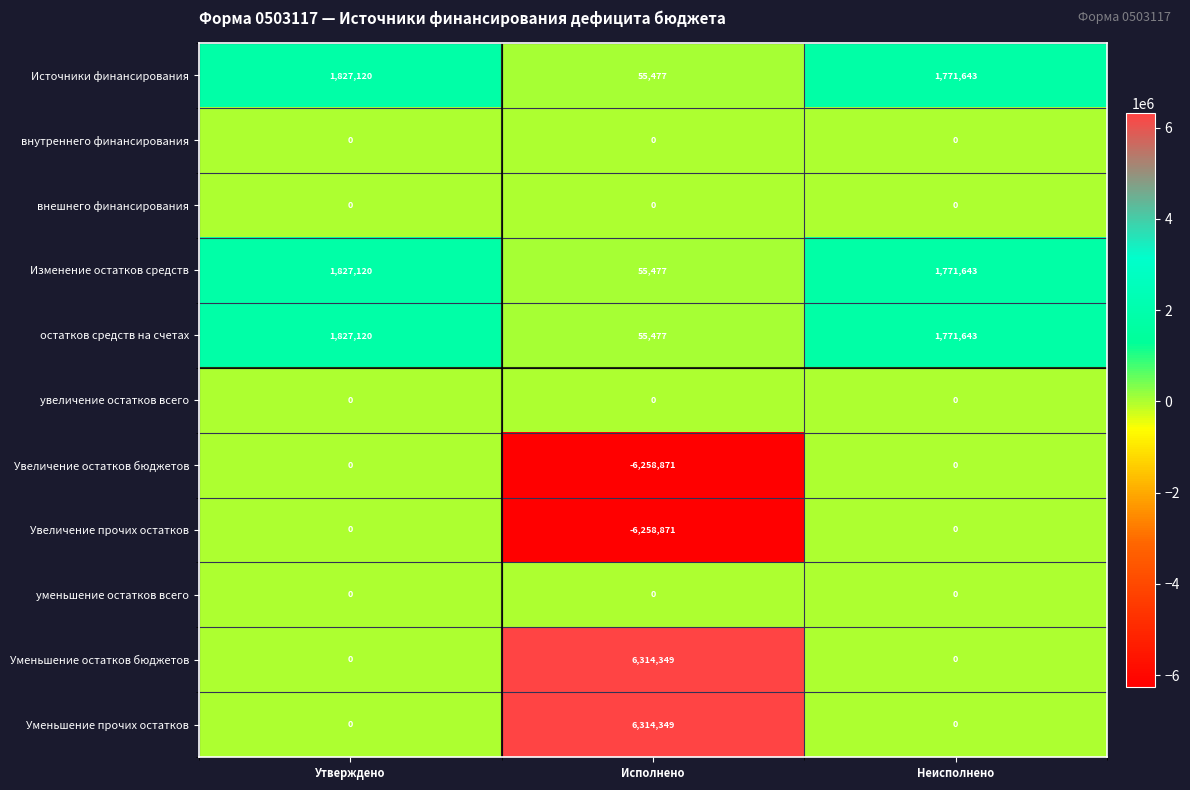

The value of Изменение остатков средств at Утверждено is 2895720. True or false?

False